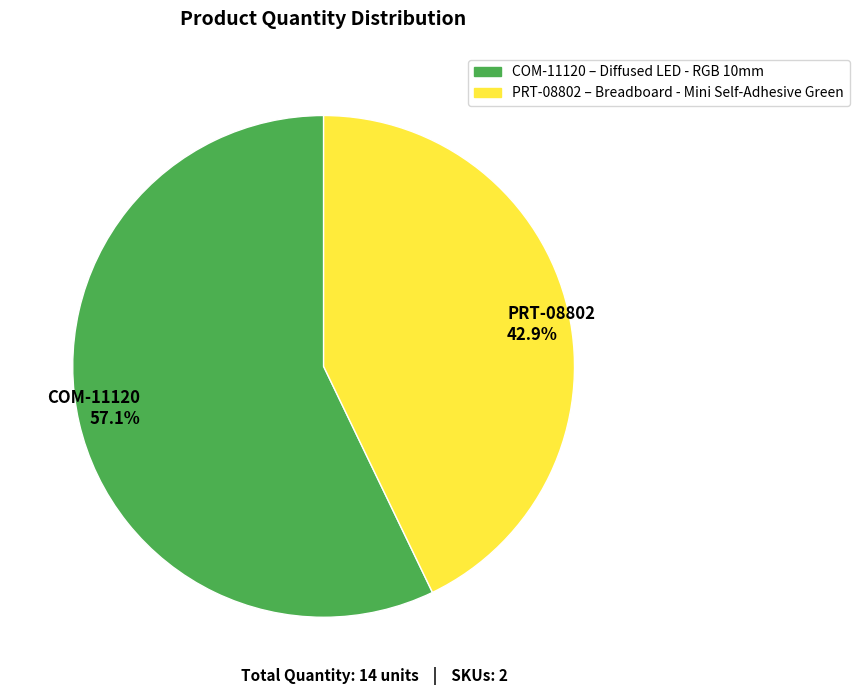

Between PRT-08802 42.9% and COM-11120 57.1%, which is larger?

COM-11120 57.1%